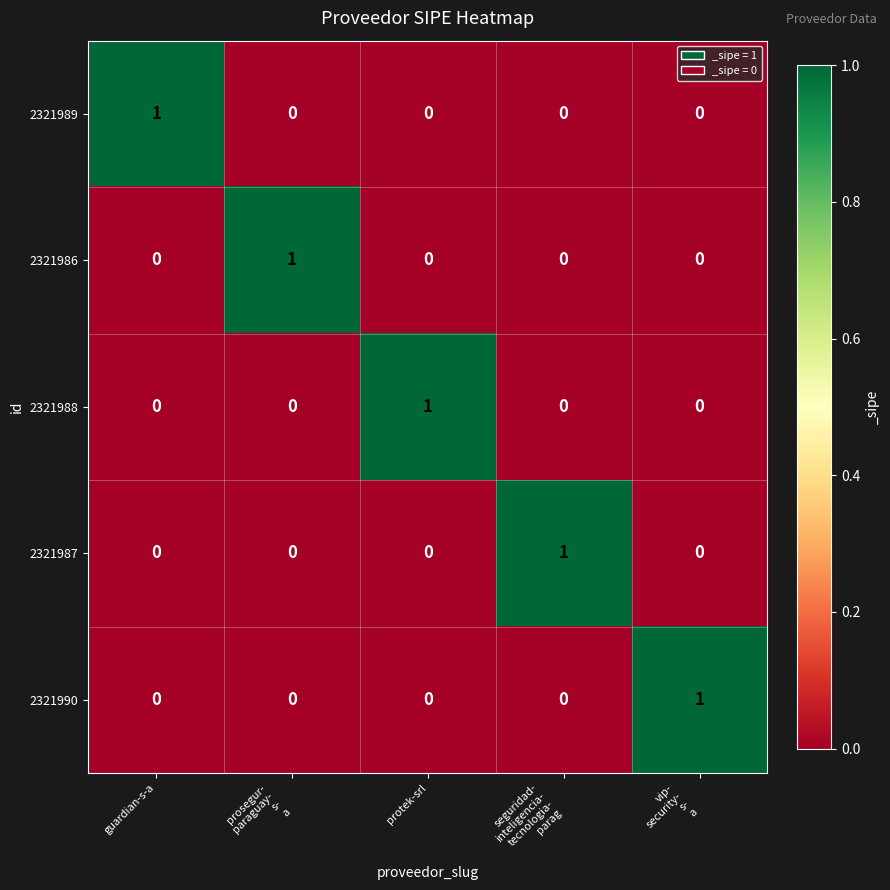

What is the total value across all series at guardian-s-a?

1